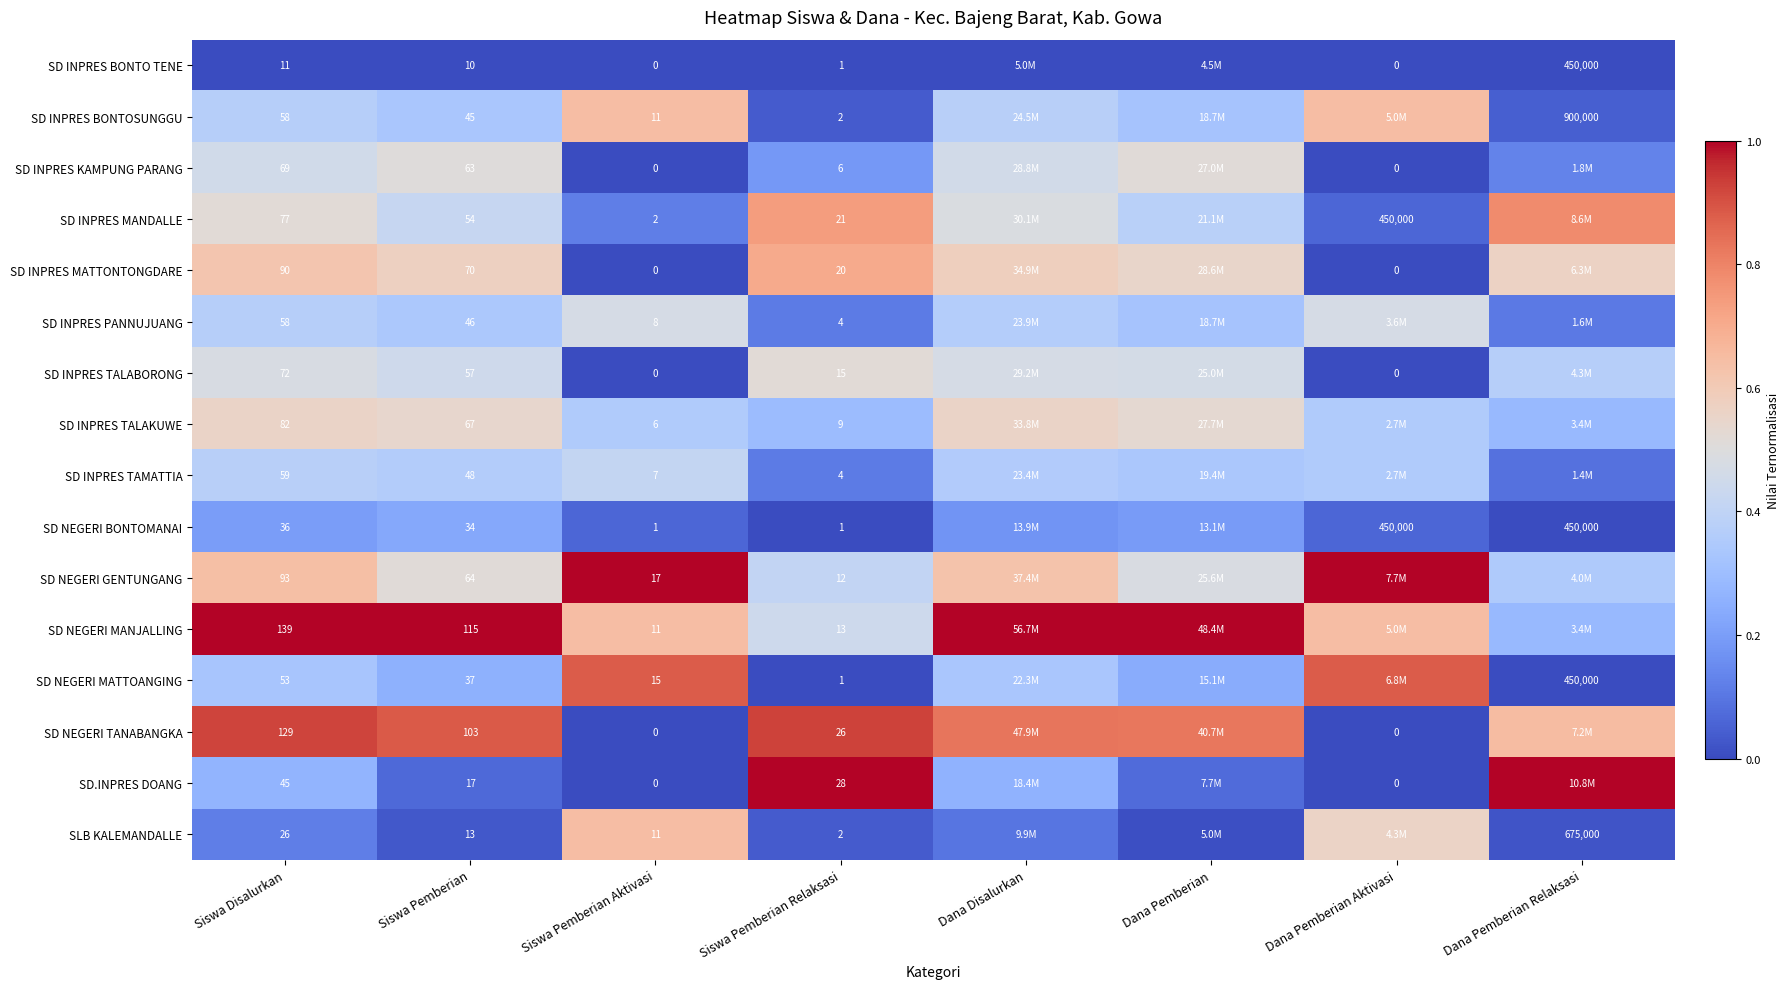

Rank the series at Siswa Pemberian from lowest to highest value.

SD INPRES BONTO TENE, SLB KALEMANDALLE, SD.INPRES DOANG, SD NEGERI BONTOMANAI, SD NEGERI MATTOANGING, SD INPRES BONTOSUNGGU, SD INPRES PANNUJUANG, SD INPRES TAMATTIA, SD INPRES MANDALLE, SD INPRES TALABORONG, SD INPRES KAMPUNG PARANG, SD NEGERI GENTUNGANG, SD INPRES TALAKUWE, SD INPRES MATTONTONGDARE, SD NEGERI TANABANGKA, SD NEGERI MANJALLING